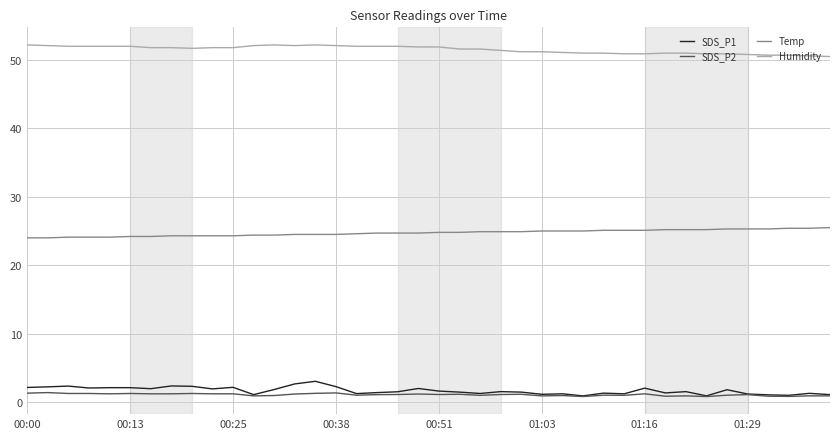

What is the maximum value shown in the chart?

52.2